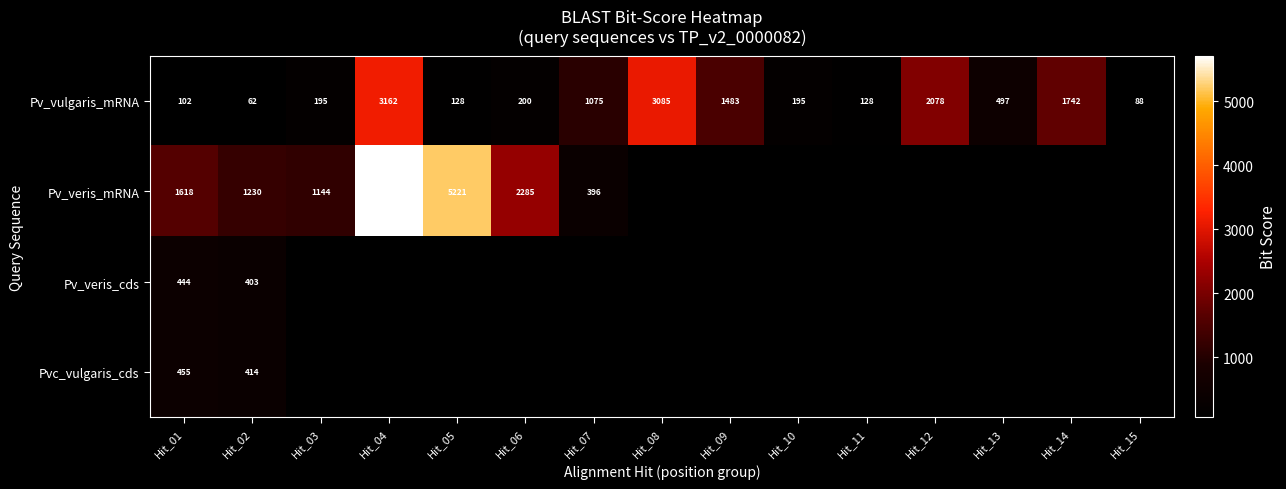

The Pv_veris_mRNA series shows 8566 at Hit_05. True or false?

False